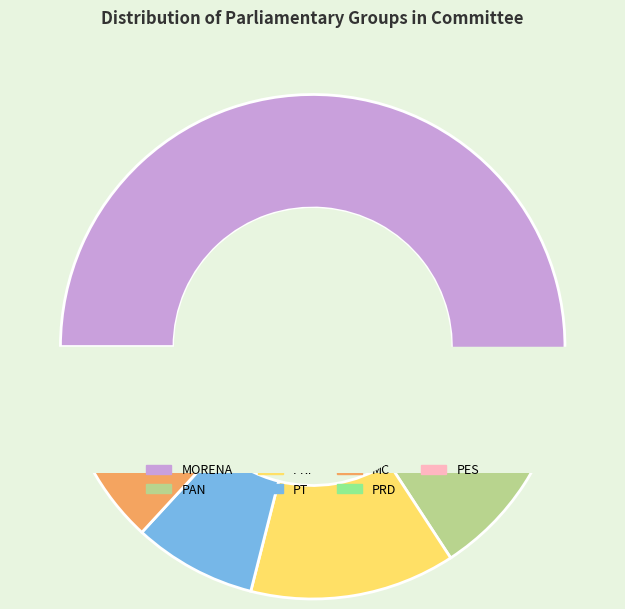

Which slice represents more than half of the pie?

MORENA